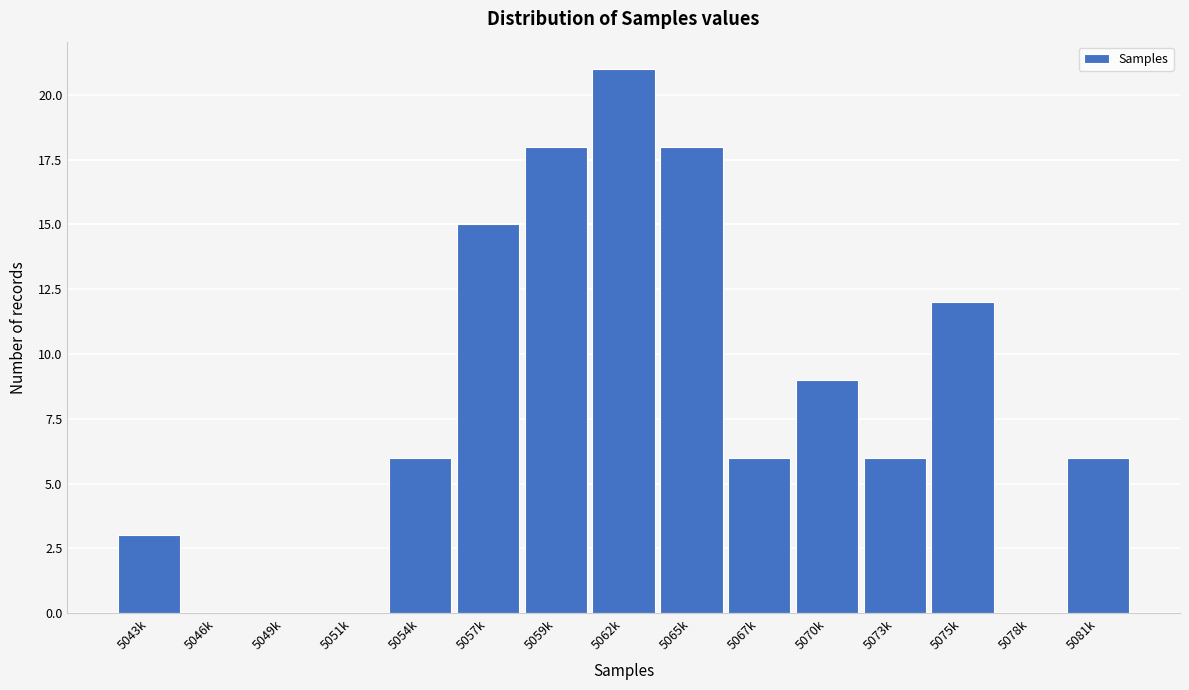

Reading left to right, transcribe all the data shown in this chart.

5043k=3	5046k=0	5049k=0	5051k=0	5054k=6	5057k=15	5059k=18	5062k=21	5065k=18	5067k=6	5070k=9	5073k=6	5075k=12	5078k=0	5081k=6